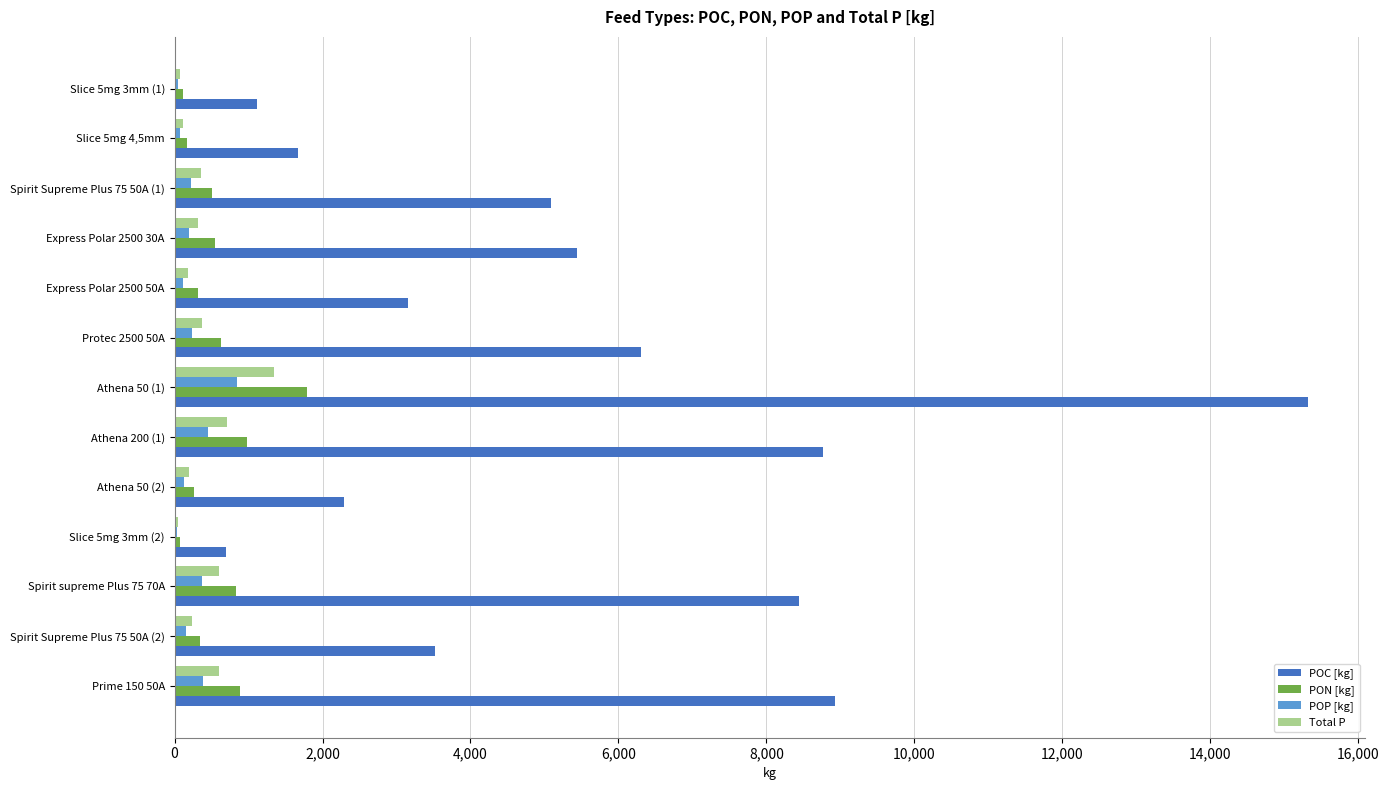

Between Slice 5mg 4,5mm and Prime 150 50A, which series saw the biggest shift?

POC [kg]